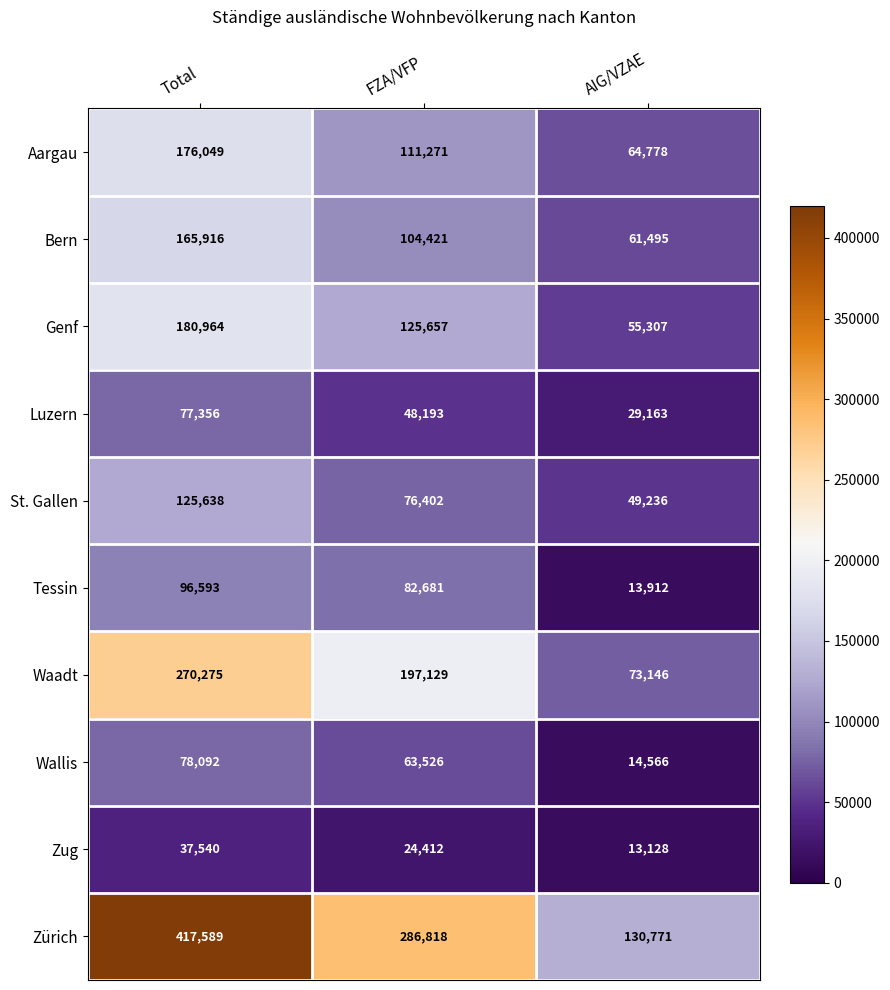

Which label corresponds to the smallest value in the chart?

AIG/VZAE